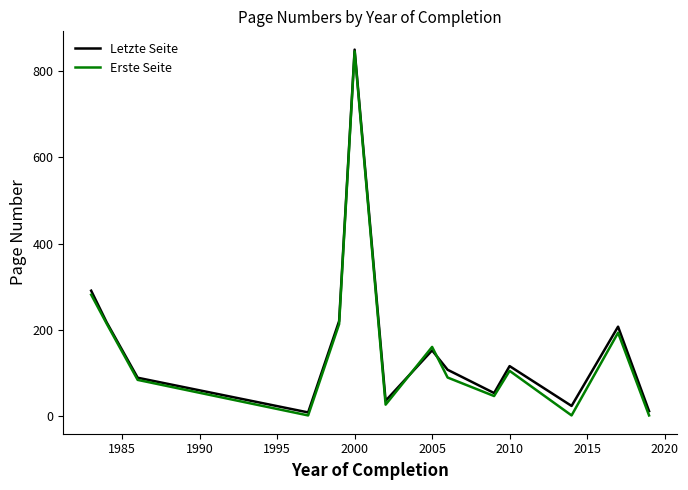

What is the highest value of the Letzte Seite series?

850.0